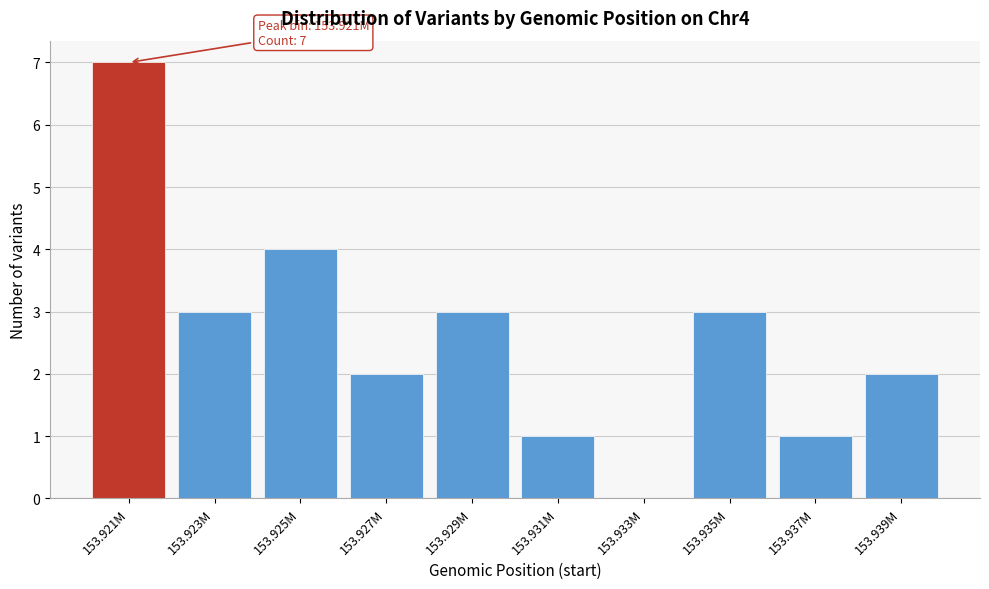

Reading left to right, transcribe all the data shown in this chart.

153.921M=7	153.923M=3	153.925M=4	153.927M=2	153.929M=3	153.931M=1	153.933M=0	153.935M=3	153.937M=1	153.939M=2